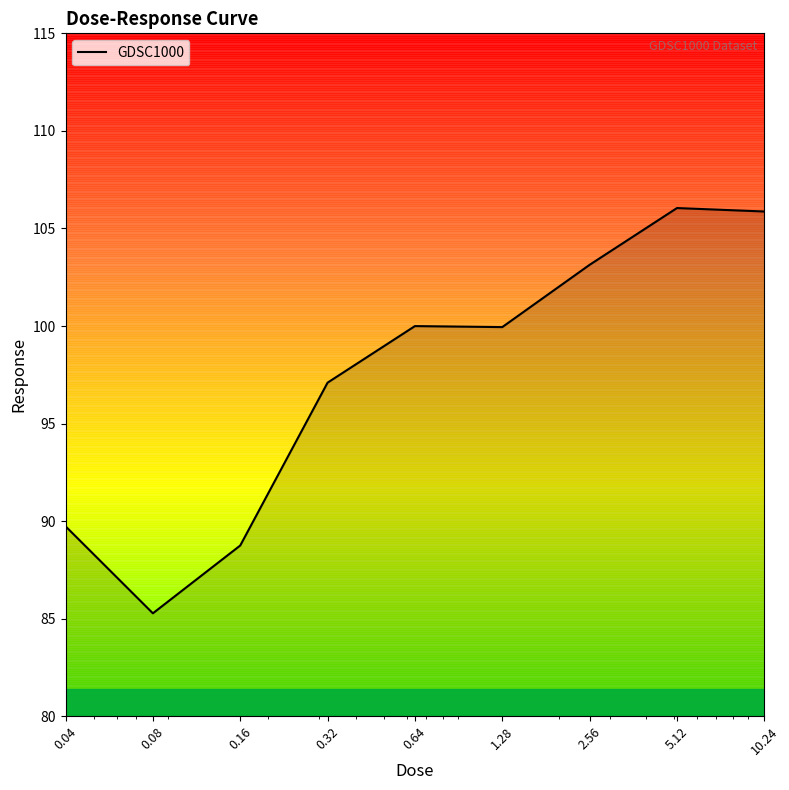

What is the maximum value shown in the chart?

106.0